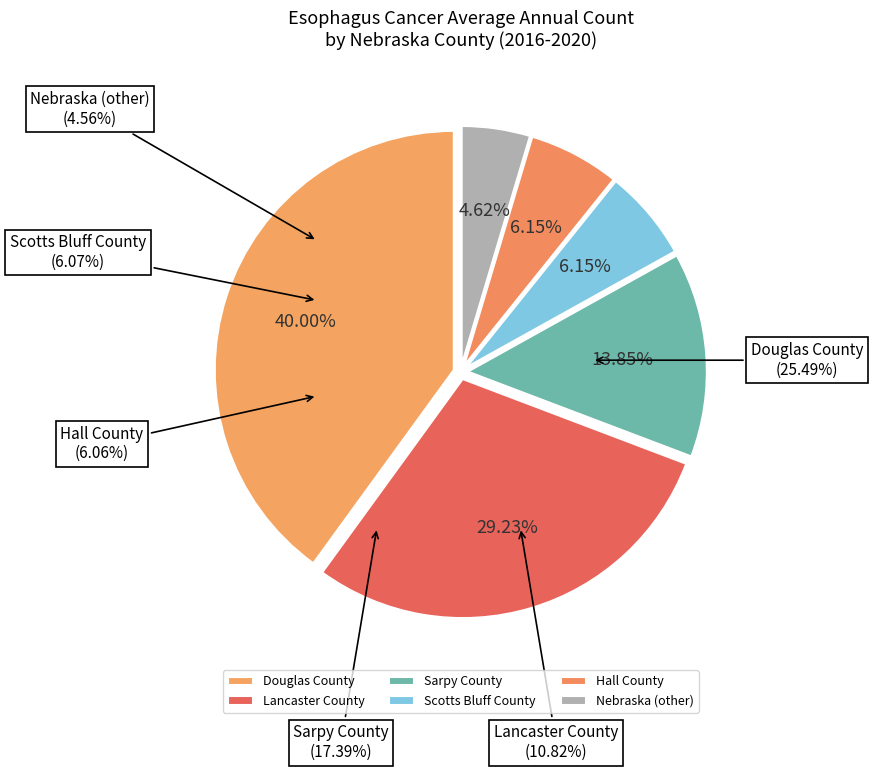

What percentage is the Lancaster County slice, to the nearest percent?

29%